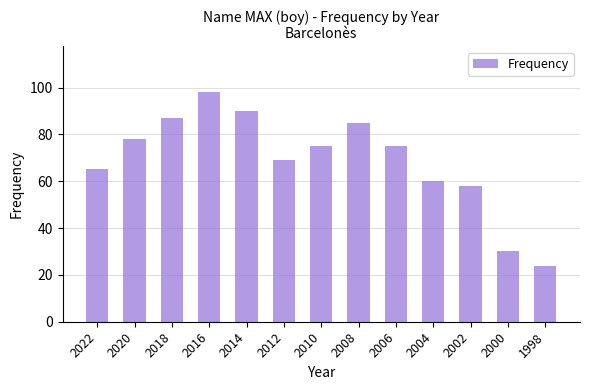

Approximately how many times larger is the value at 1998 compared to 2004?

0.4